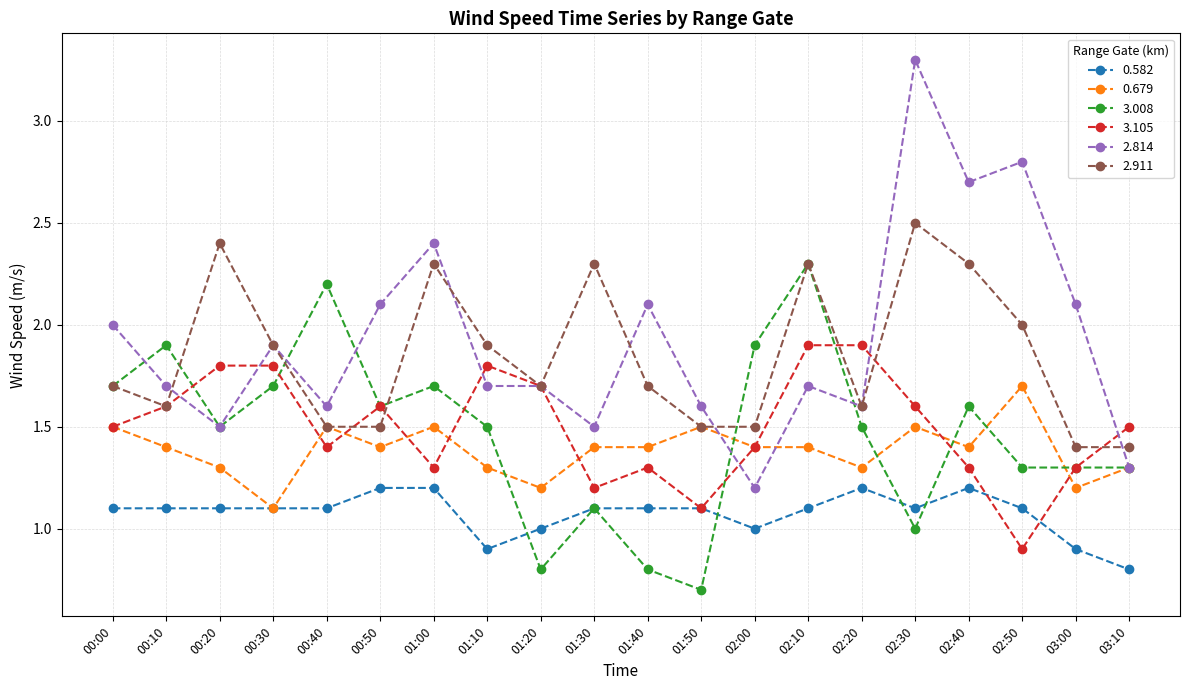

Which series has the widest spread of values?

2.814